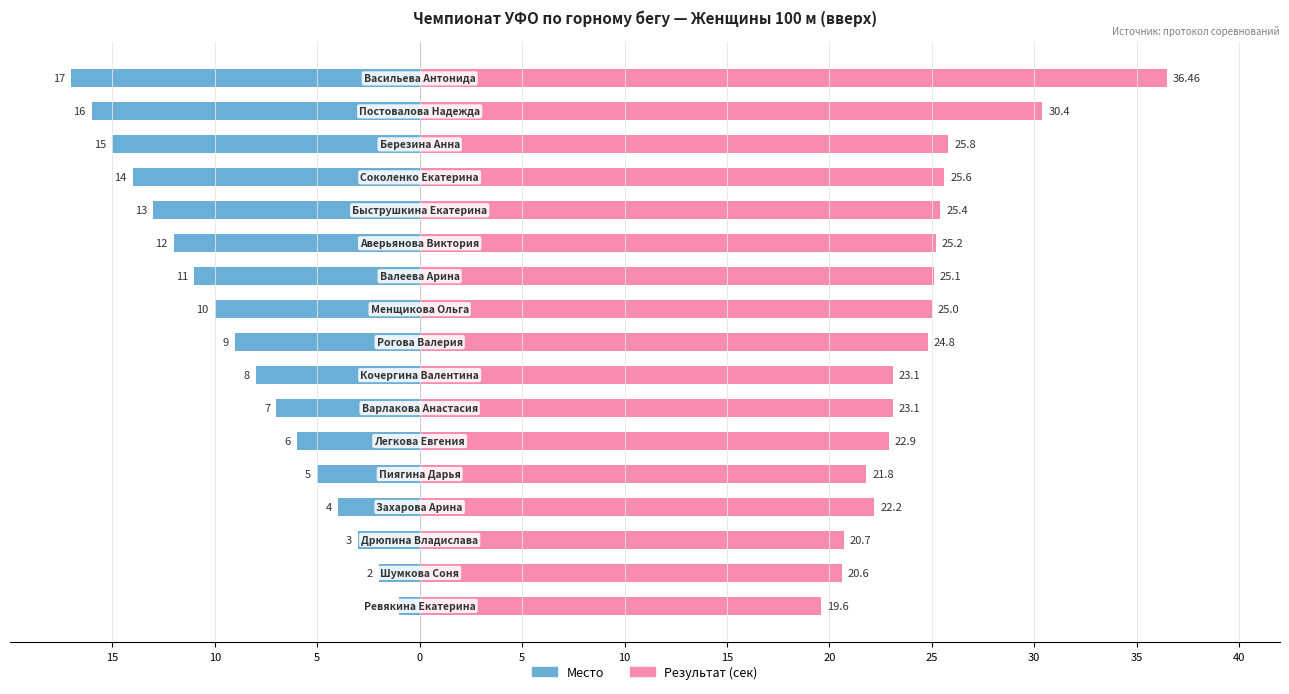

Are the bars grouped side by side (vs. stacked)?

Yes